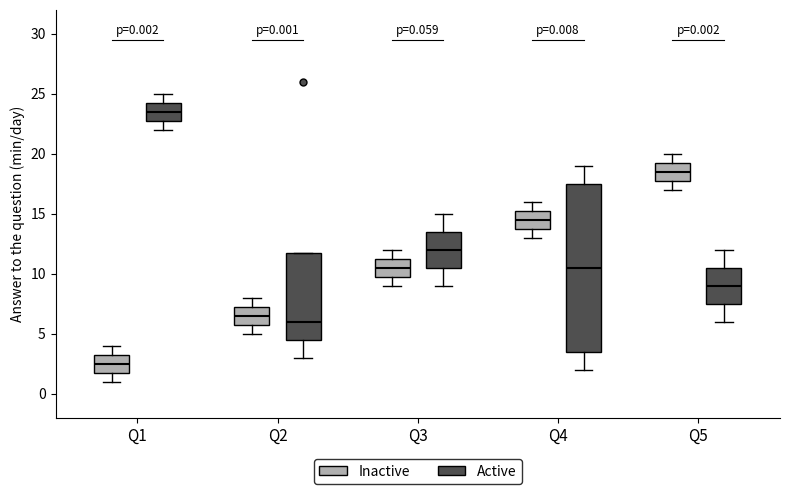

Which box's median line is the highest?

Q1 (Active)